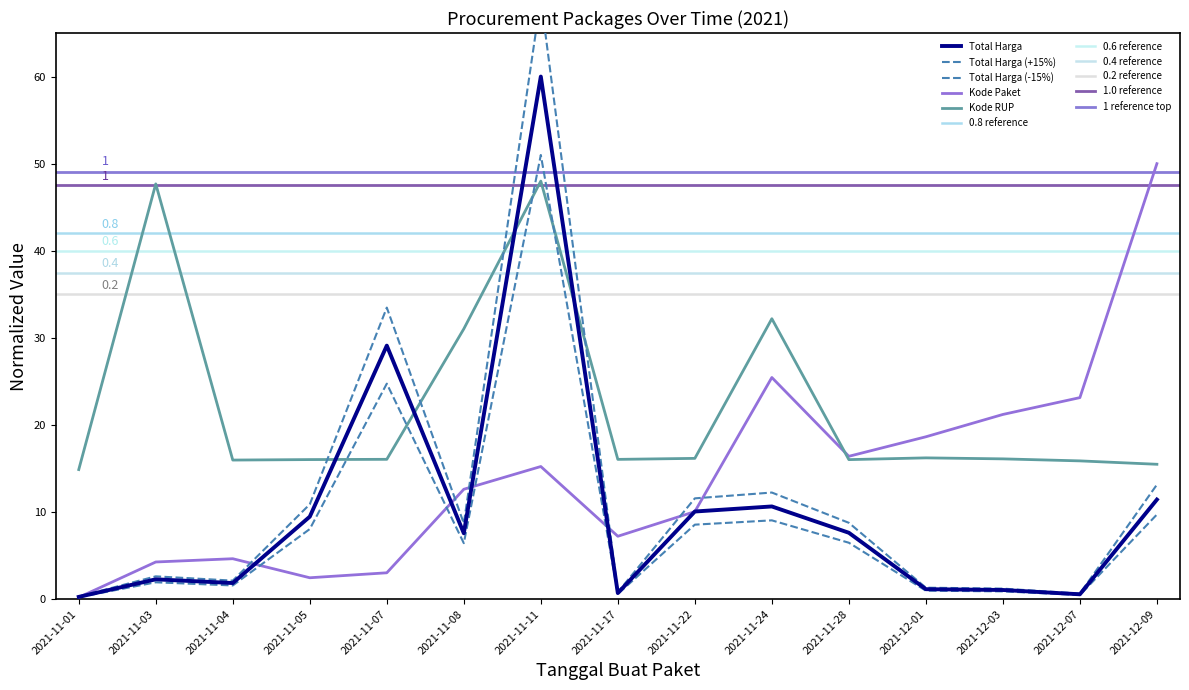

Rank the series by their average value, from highest to lowest.

Kode RUP (sum), Kode Paket (sum), Total Harga (M)